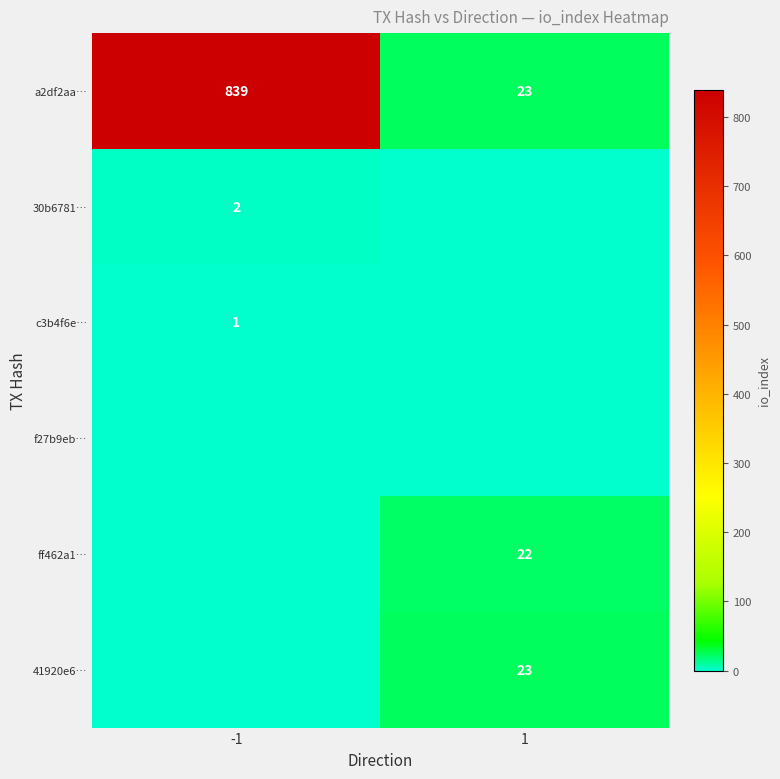

The value of 41920e6… at 1 is 23. True or false?

True